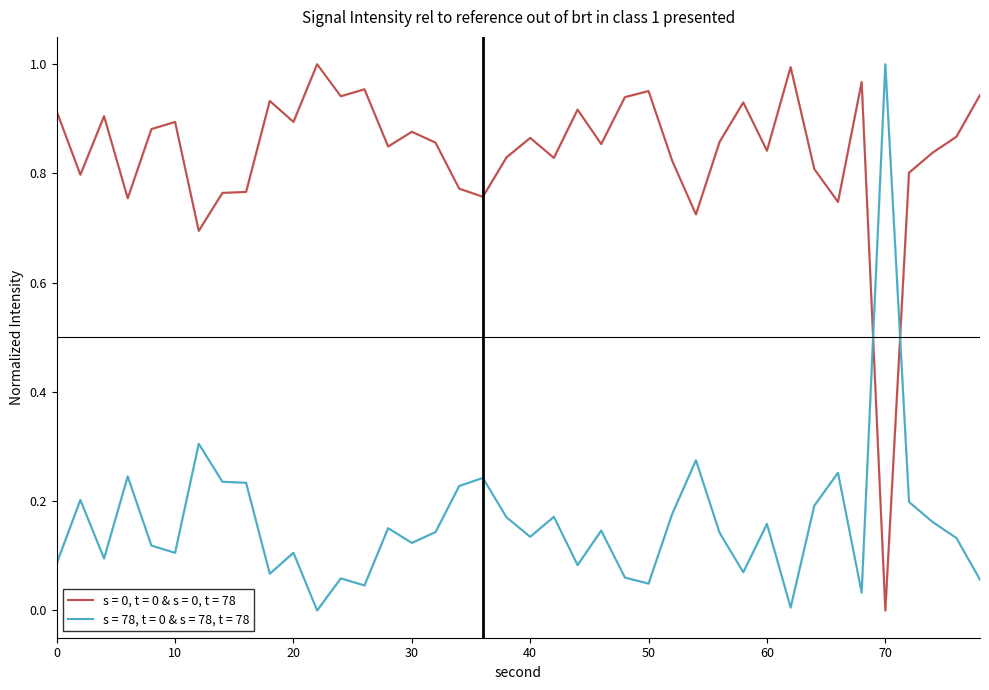

At how many categories does at least one series exceed 0?

40